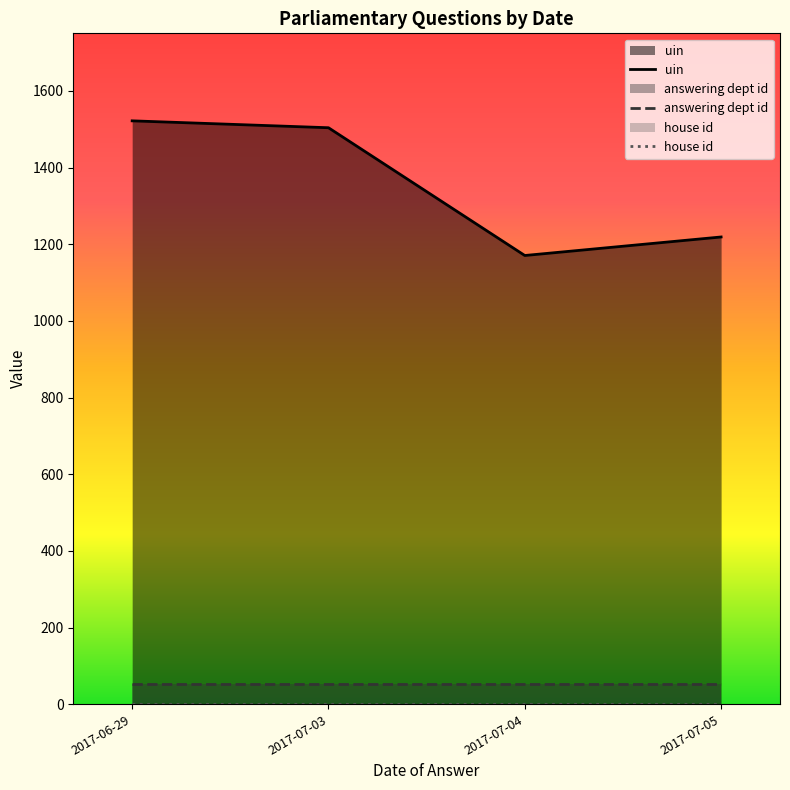

What is the maximum value shown in the chart?

1522.0